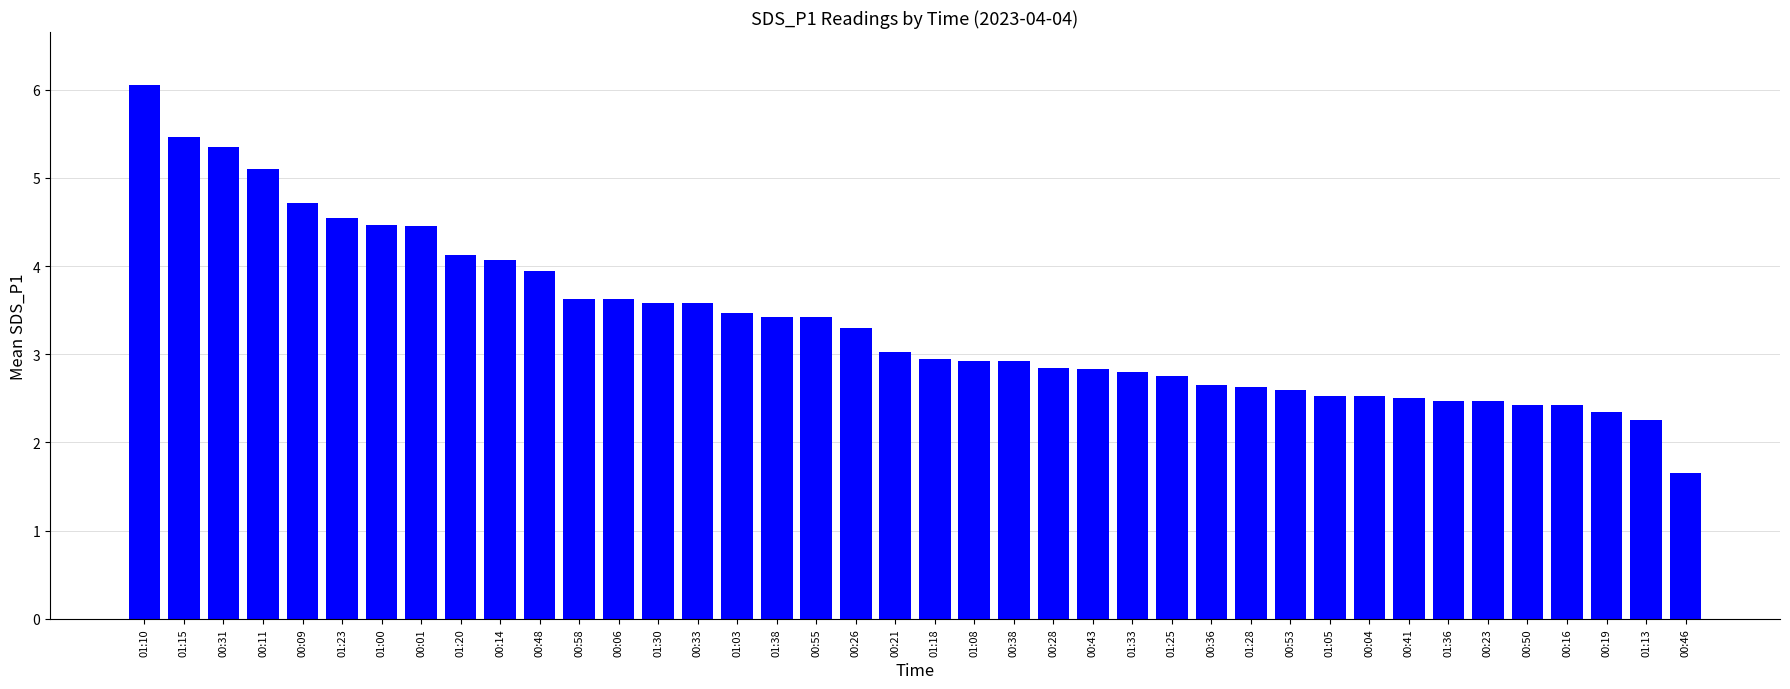

True or false: the data shows 1.8 at 01:03.

False